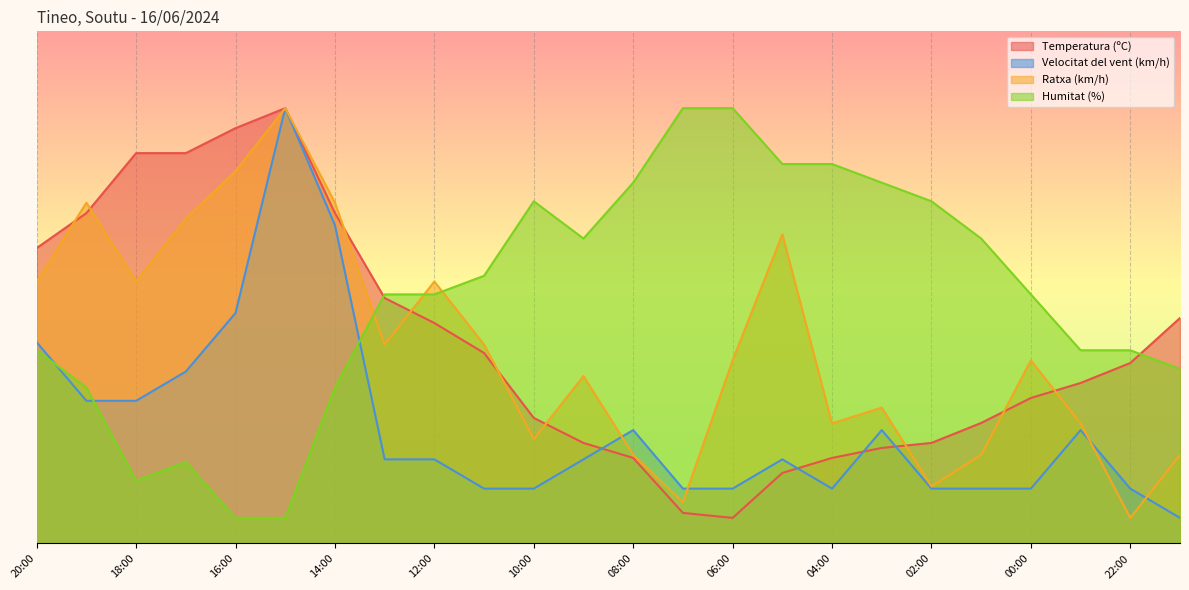

At which label does Ratxa (km/h) reach its minimum?

22:00